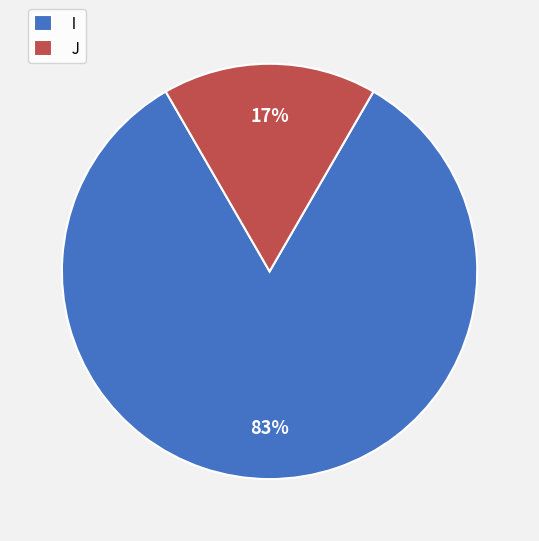

Between I and J, which is larger?

I